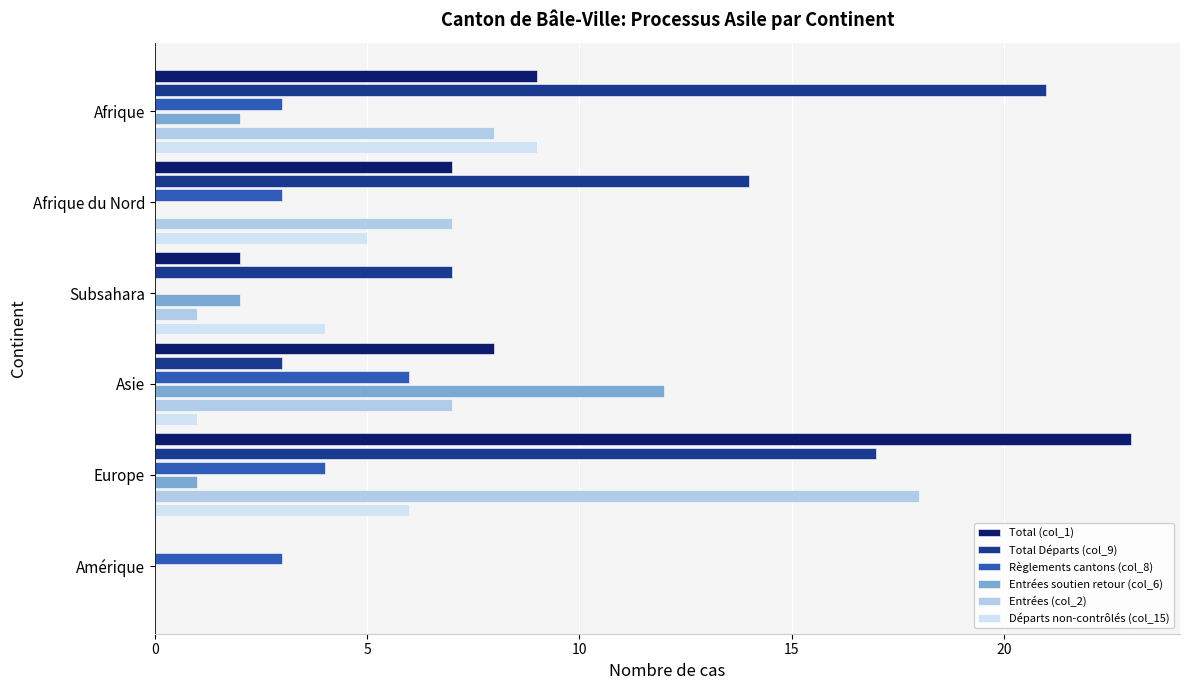

Between Afrique du Nord and Subsahara, which series saw the biggest shift?

Total Départs (col_9)